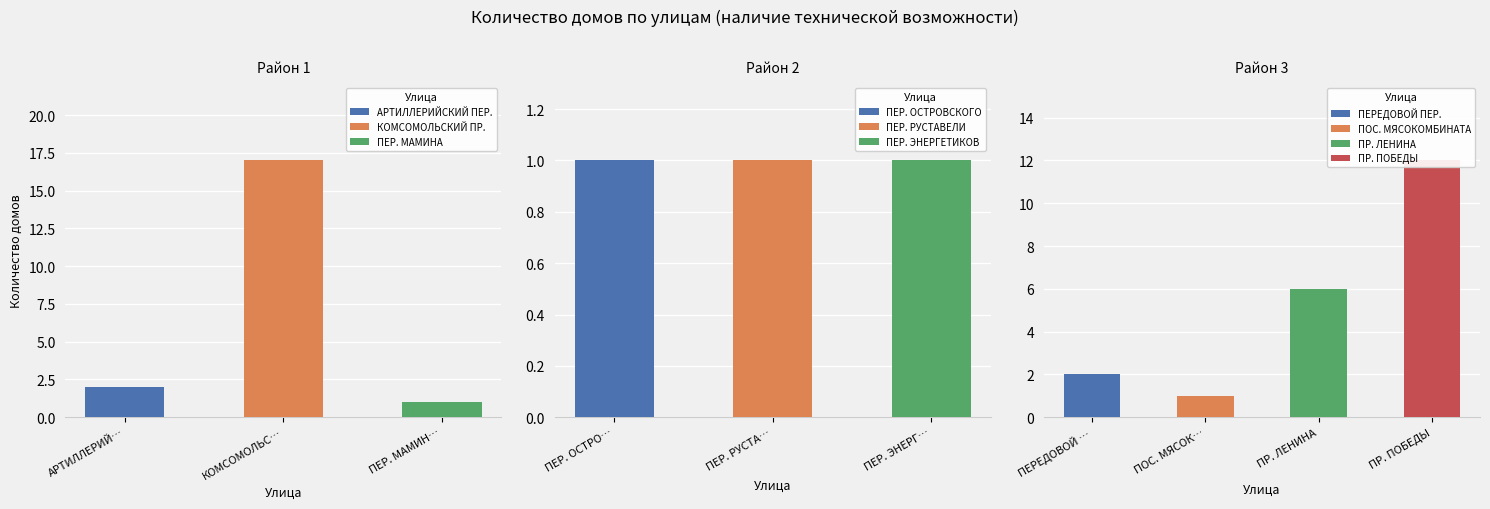

Reading left to right, what are all the values shown in this chart?

2	17	1	1	1	1	2	1	6	12